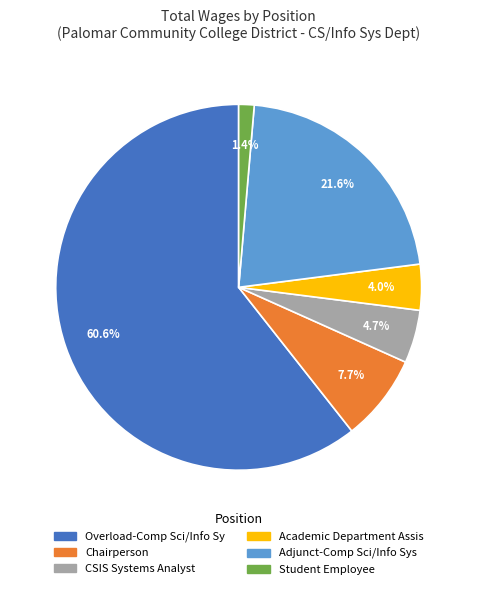

Rank the categories by value from highest to lowest.

Overload-Comp Sci/Info Sy, Adjunct-Comp Sci/Info Sys, Chairperson, CSIS Systems Analyst, Academic Department Assis, Student Employee